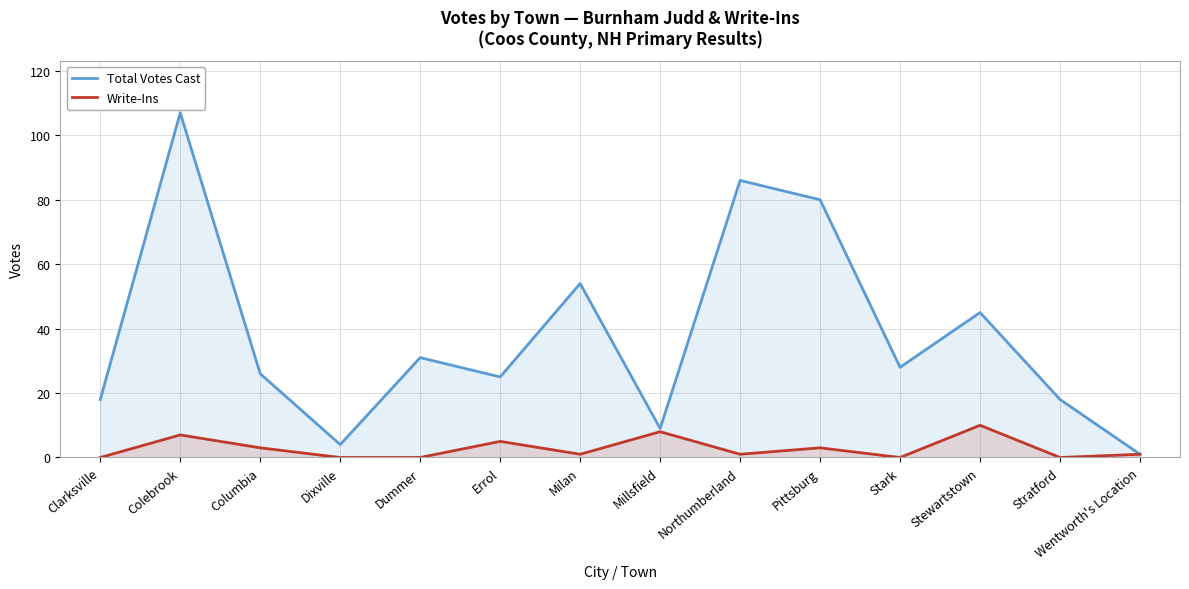

Is the value of Write-Ins at Northumberland greater than the value of Total Votes Cast at Columbia?

No